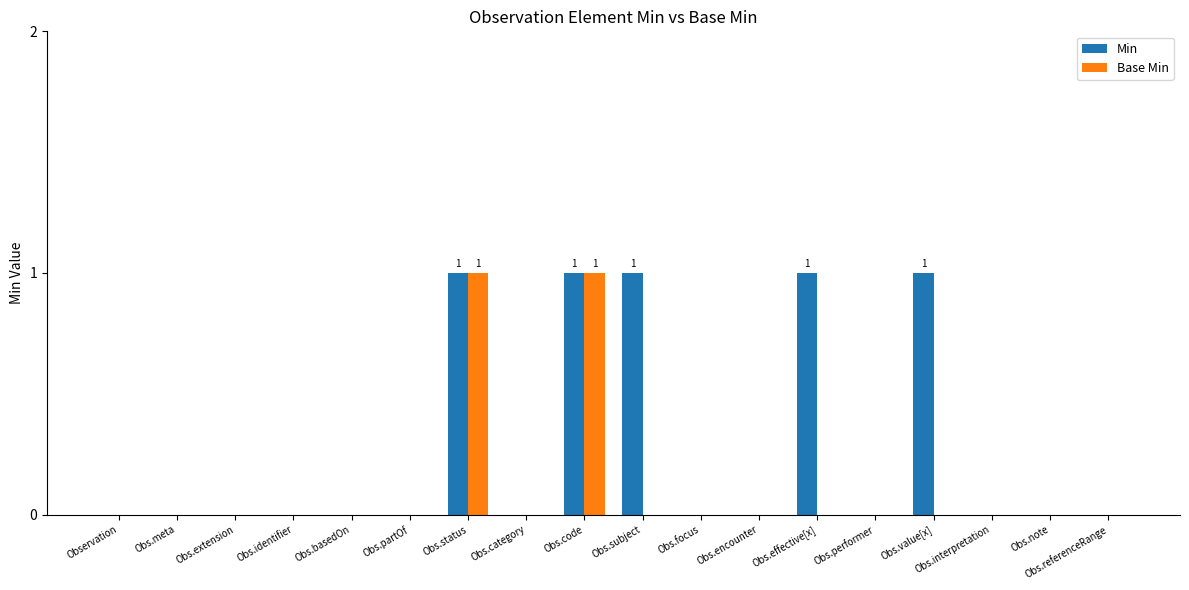

Is it true that Min equals 0 at Obs.effective[x]?

False